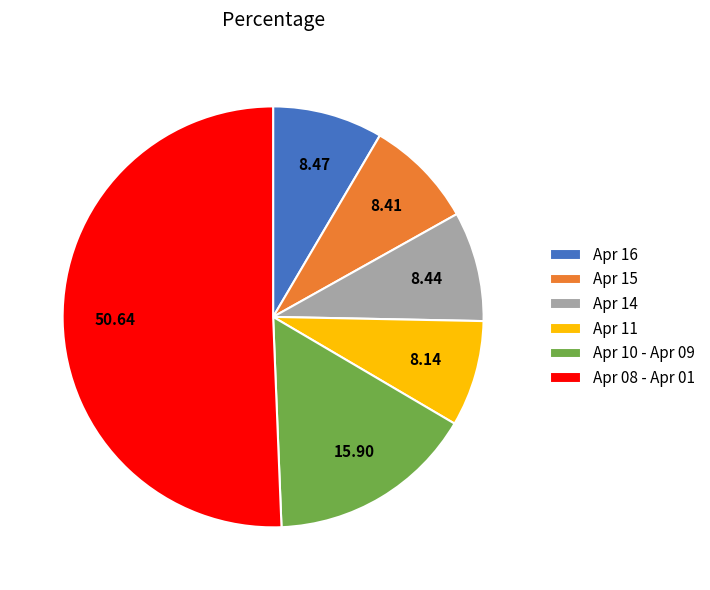

What is the ratio of the value at Apr 08 - Apr 01 to the value at Apr 11?

6.2